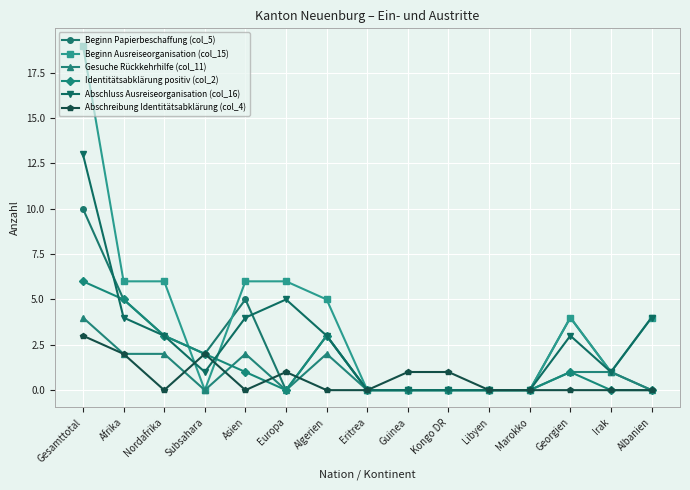

After their last crossing, which series has the higher values: Beginn Ausreiseorganisation (col_15) or Identitätsabklärung positiv (col_2)?

Beginn Ausreiseorganisation (col_15)